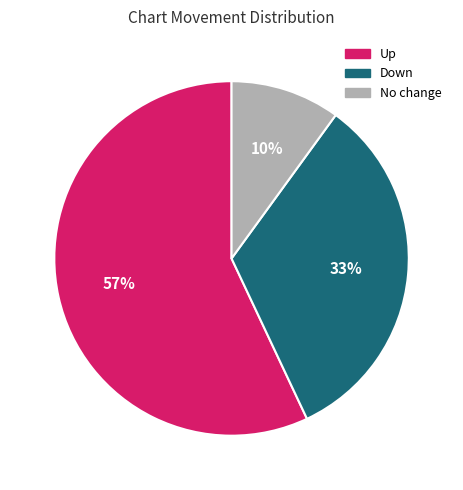

To the nearest percent, what is the difference between the largest and smallest slice percentages?

47%